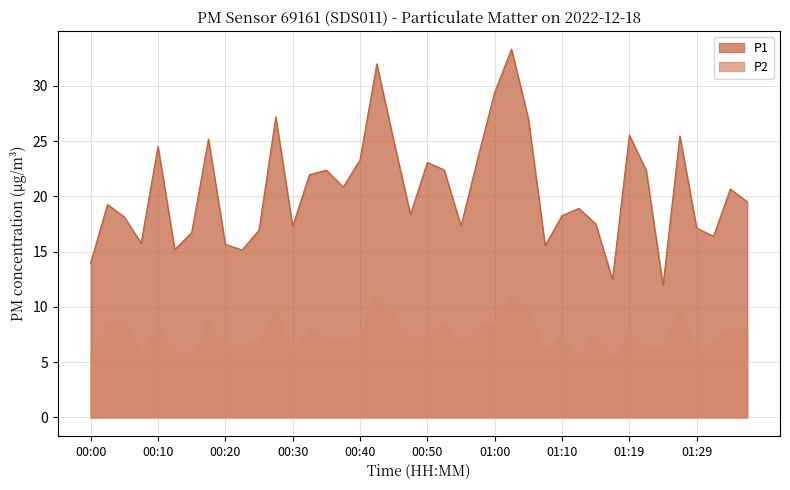

What are all the series names shown in the legend?

P1, P2